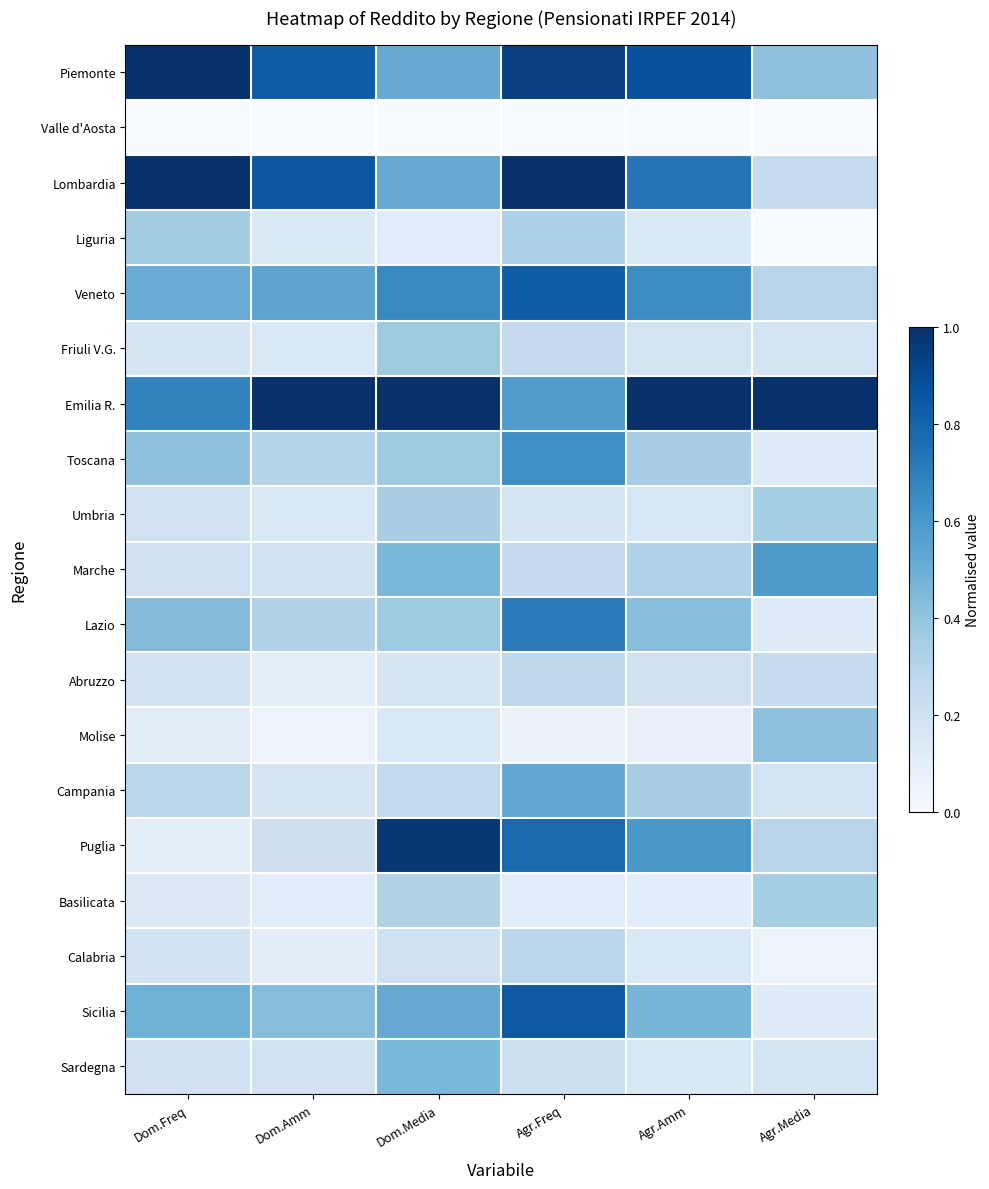

At which category does the chart reach its minimum across all series?

Dom.Freq